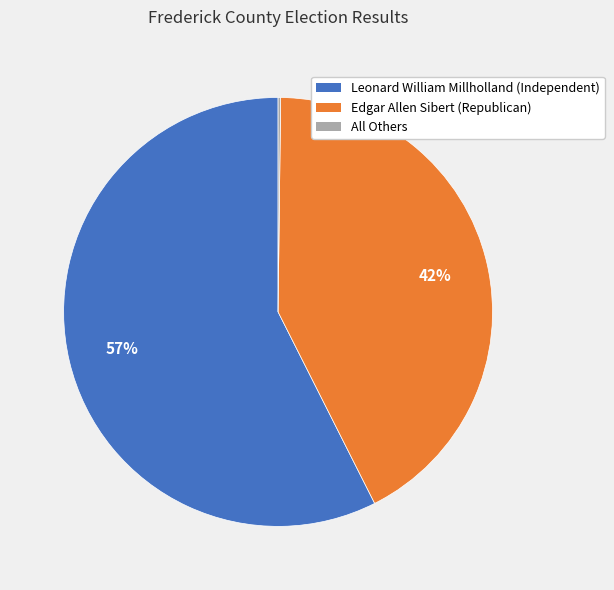

Is the sum of Leonard William Millholland (Independent) and Edgar Allen Sibert (Republican) greater than half?

Yes